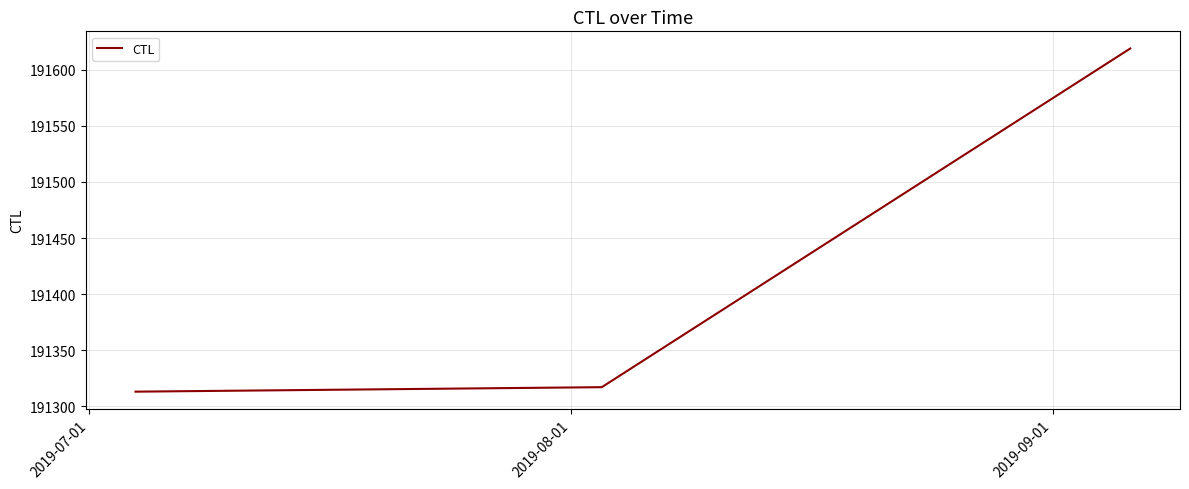

How many values are below 191317?

1